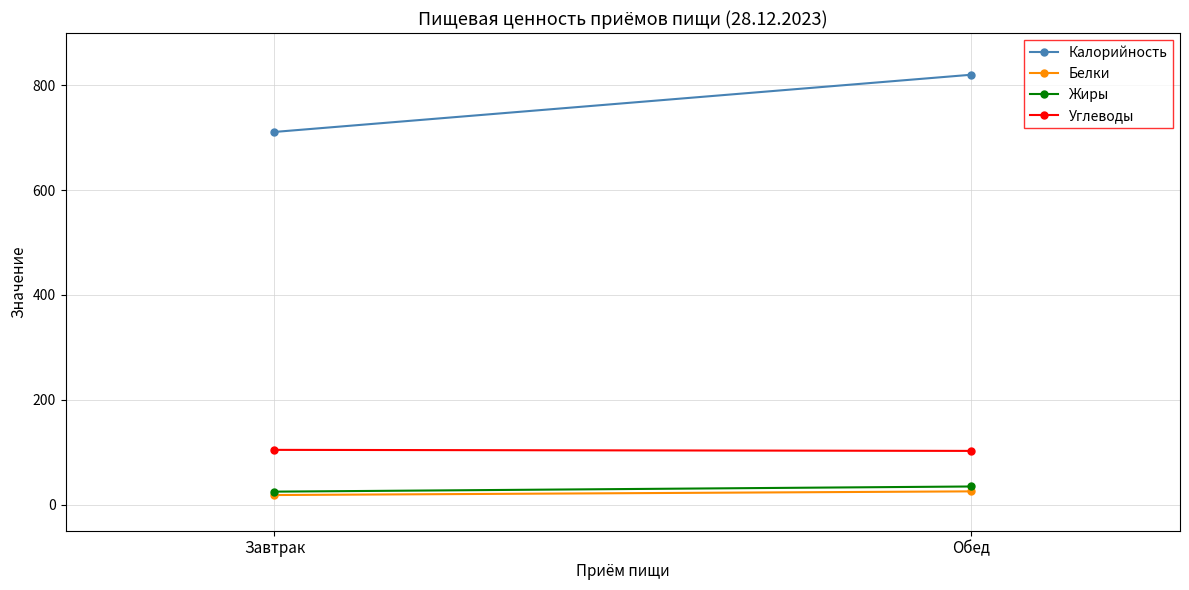

Where is Жиры nearest to the value 29?

Завтрак